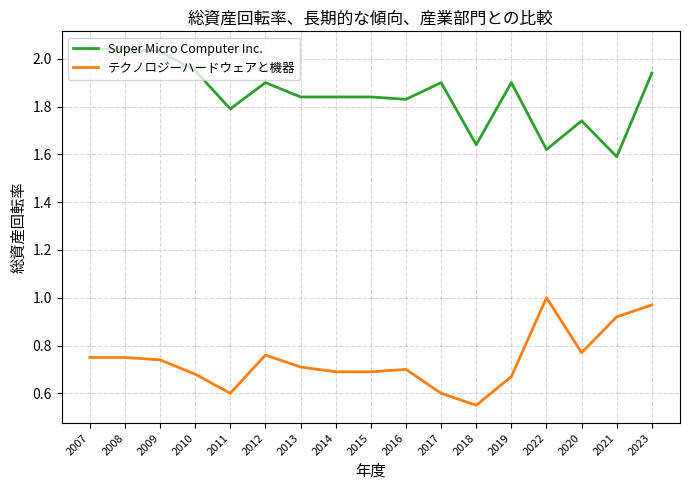

List the series in order of their peak value, highest first.

Super Micro Computer Inc., テクノロジーハードウェアと機器